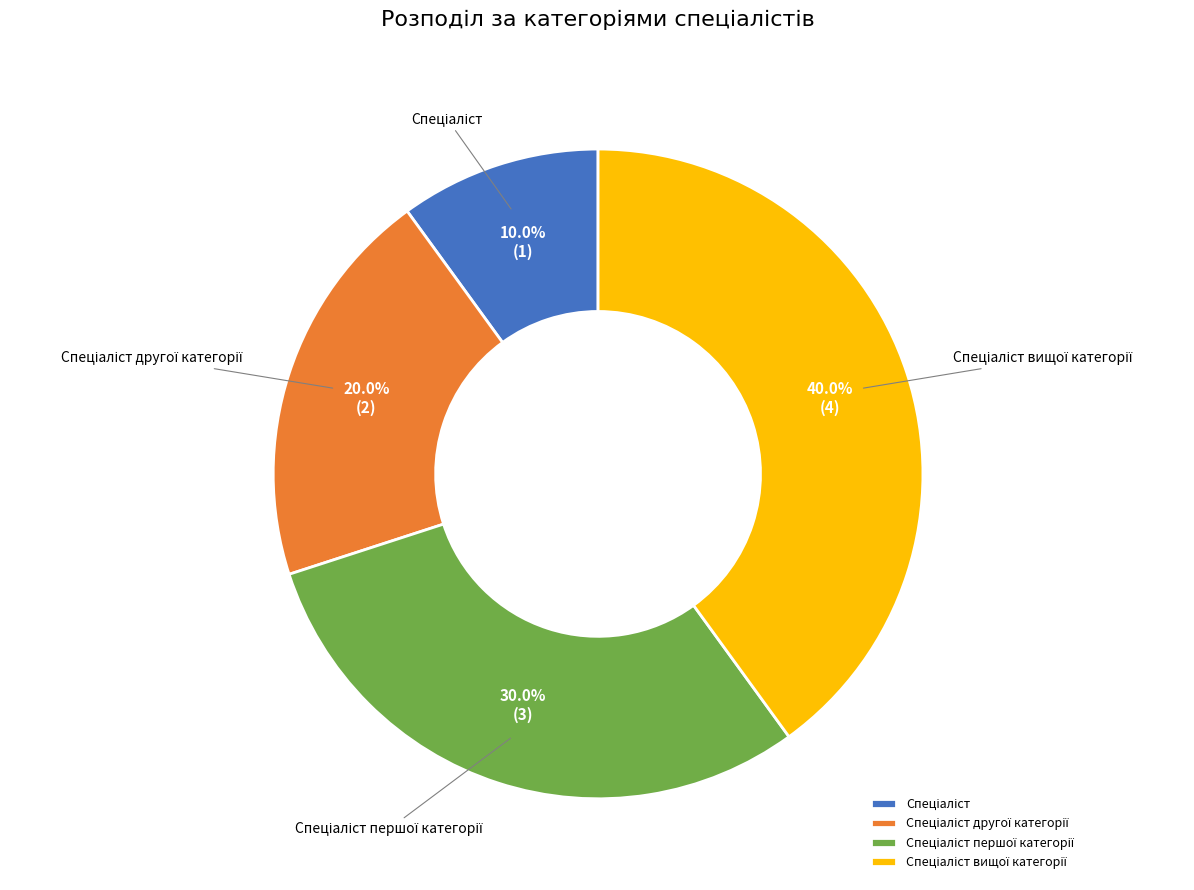

Is there a majority slice in this chart?

No